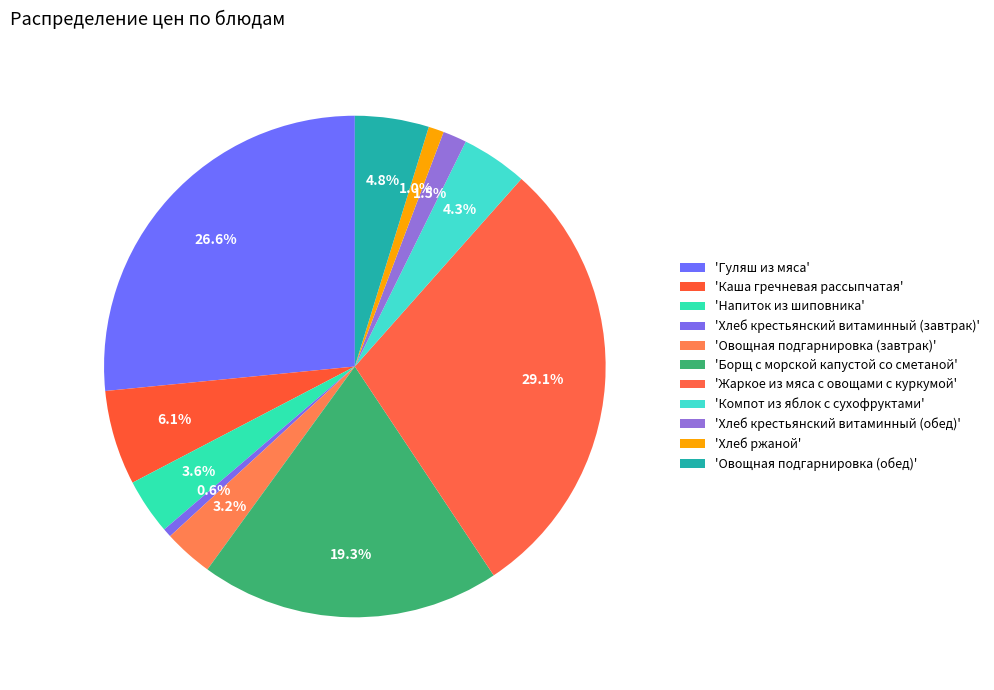

What is the largest slice in the pie chart?

Жаркое из мяса с овощами с куркумой